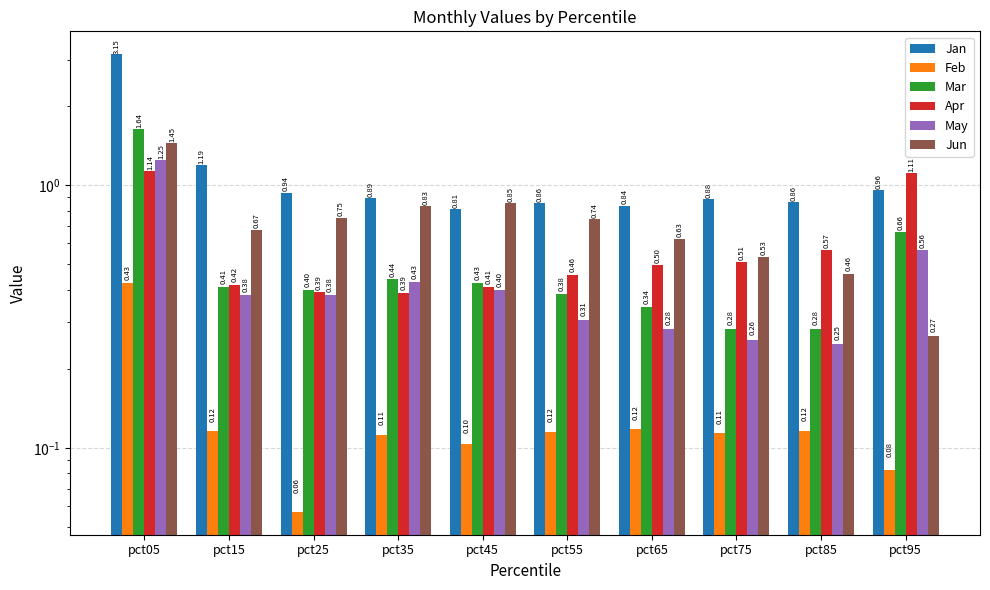

List the labels in order of Jun value, largest first.

pct05, pct45, pct35, pct25, pct55, pct15, pct65, pct75, pct85, pct95